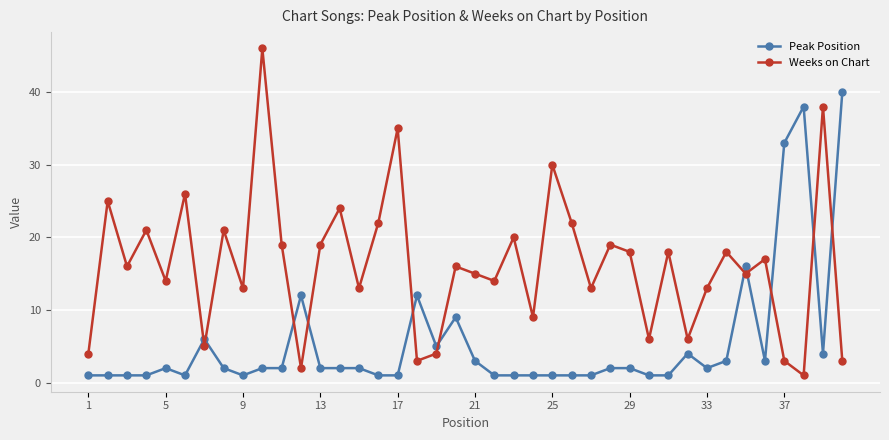

Reading left to right, list all the values displayed in this chart.

Peak Position: 1	1	1	1	2	1	6	2	1	2	2	12	2	2	2	1	1	12	5	9	3	1	1	1	1	1	1	2	2	1	1	4	2	3	16	3	33	38	4	40
Weeks on Chart: 4	25	16	21	14	26	5	21	13	46	19	2	19	24	13	22	35	3	4	16	15	14	20	9	30	22	13	19	18	6	18	6	13	18	15	17	3	1	38	3